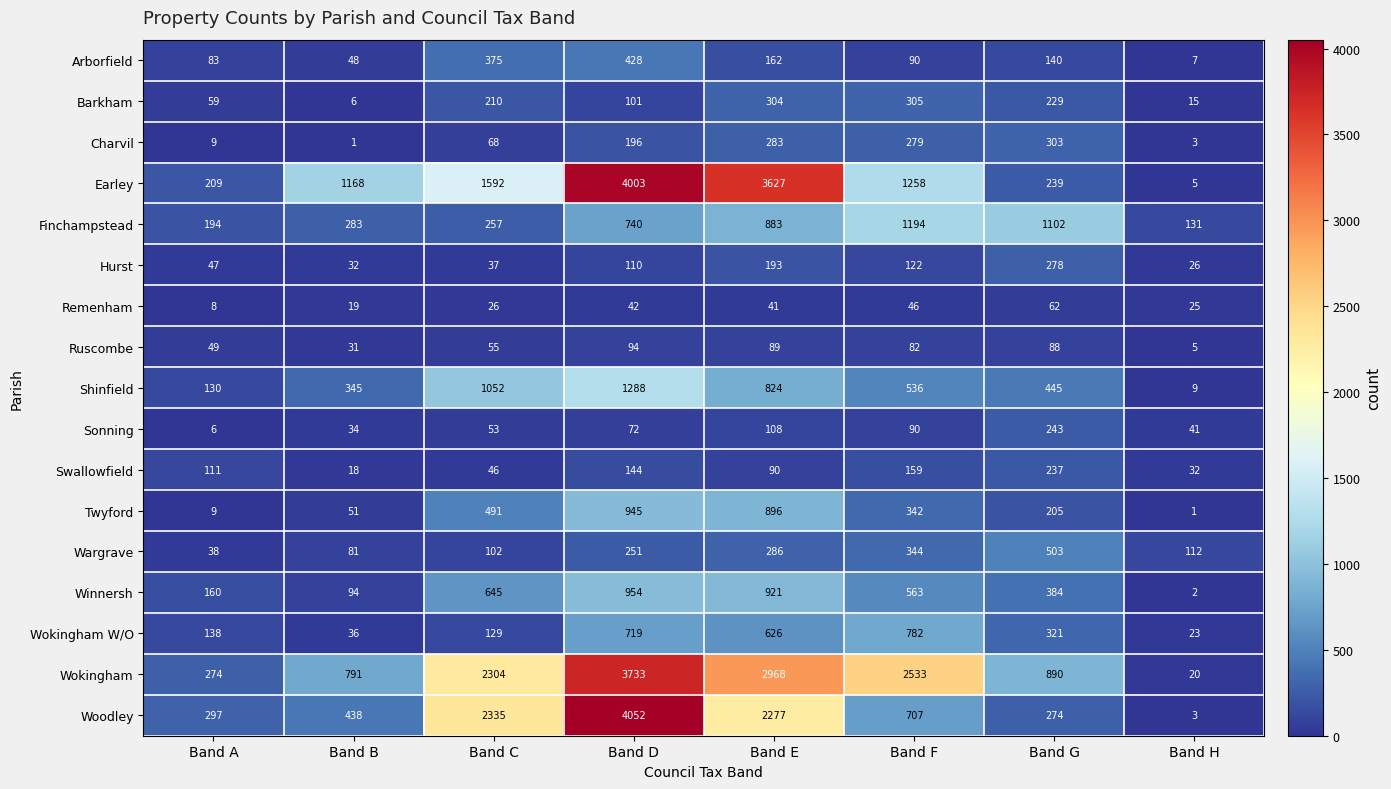

What is the sum of all Woodley values?

10383